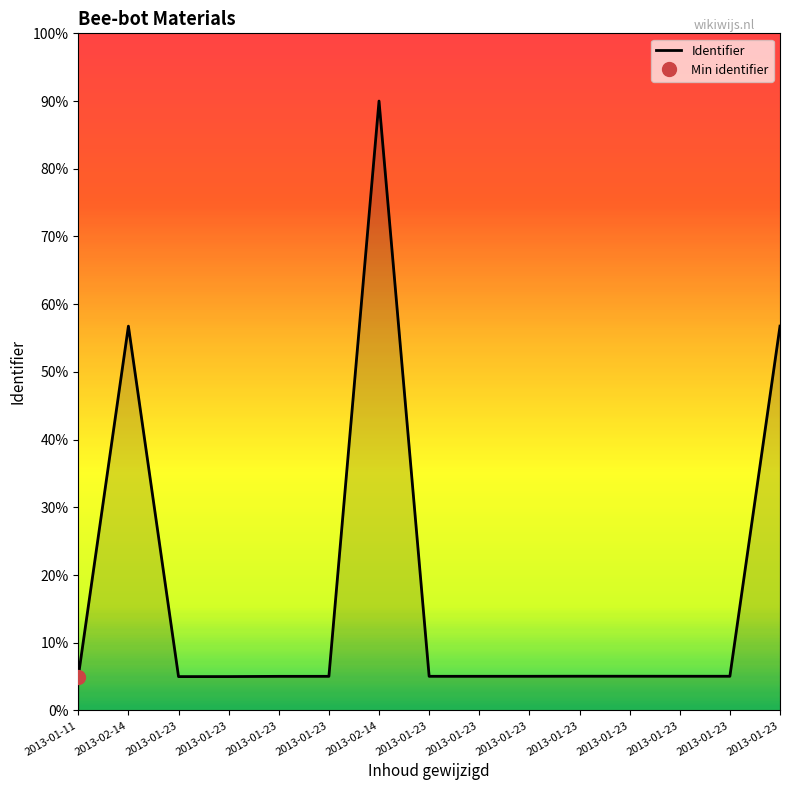

Which has a higher value, 2013-01-23 or 2013-01-23?

2013-01-23